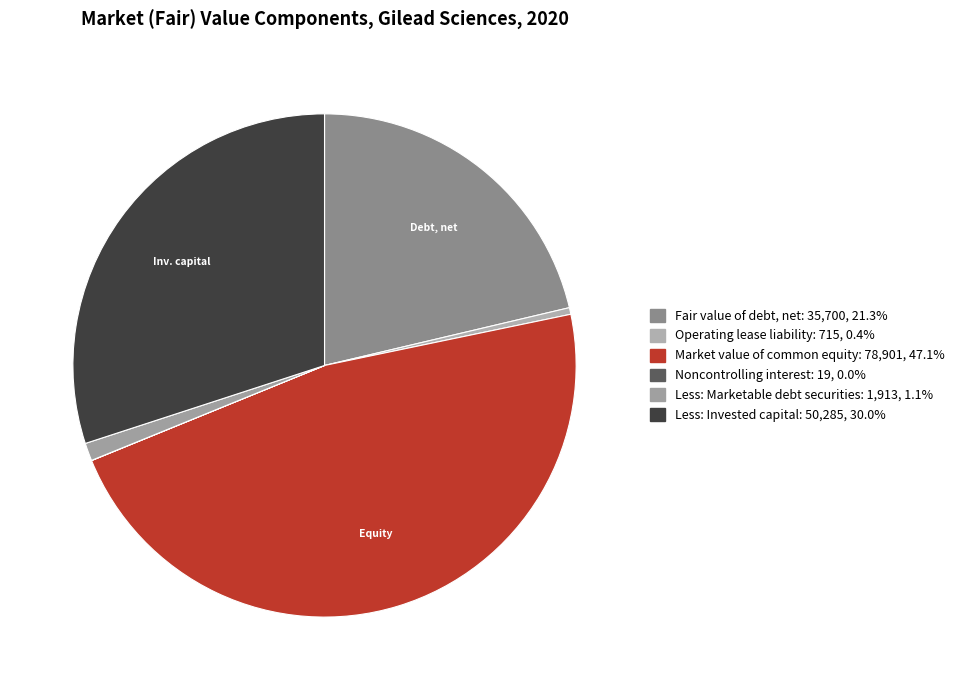

To the nearest percent, what is the combined percentage of Noncontrolling interest and Less: Invested capital?

30%